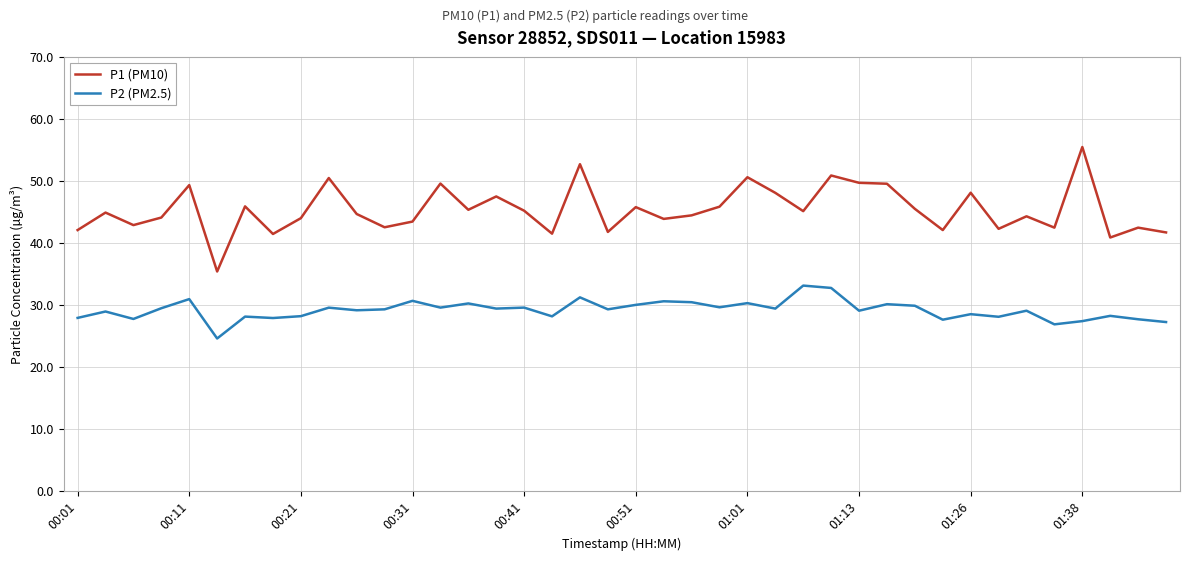

Which series has the largest total across all categories?

P1 (PM10)